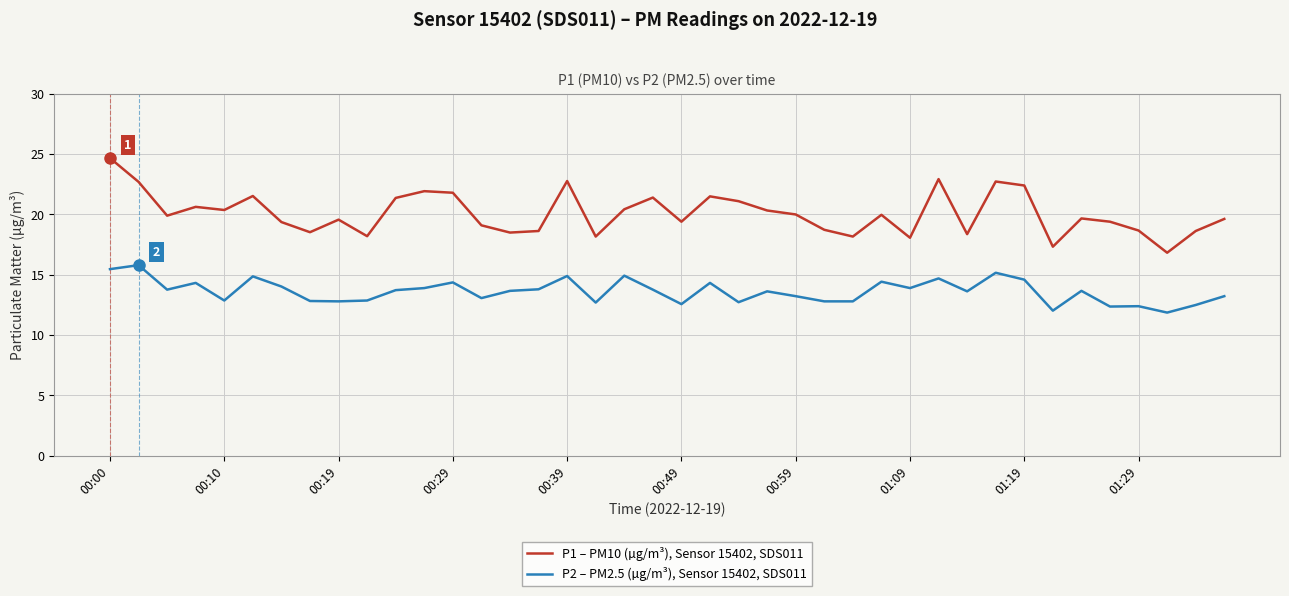

True or false: P1 – PM10 (µg/m³), Sensor 15402, SDS011 and P2 – PM2.5 (µg/m³), Sensor 15402, SDS011 cross at least once.

False